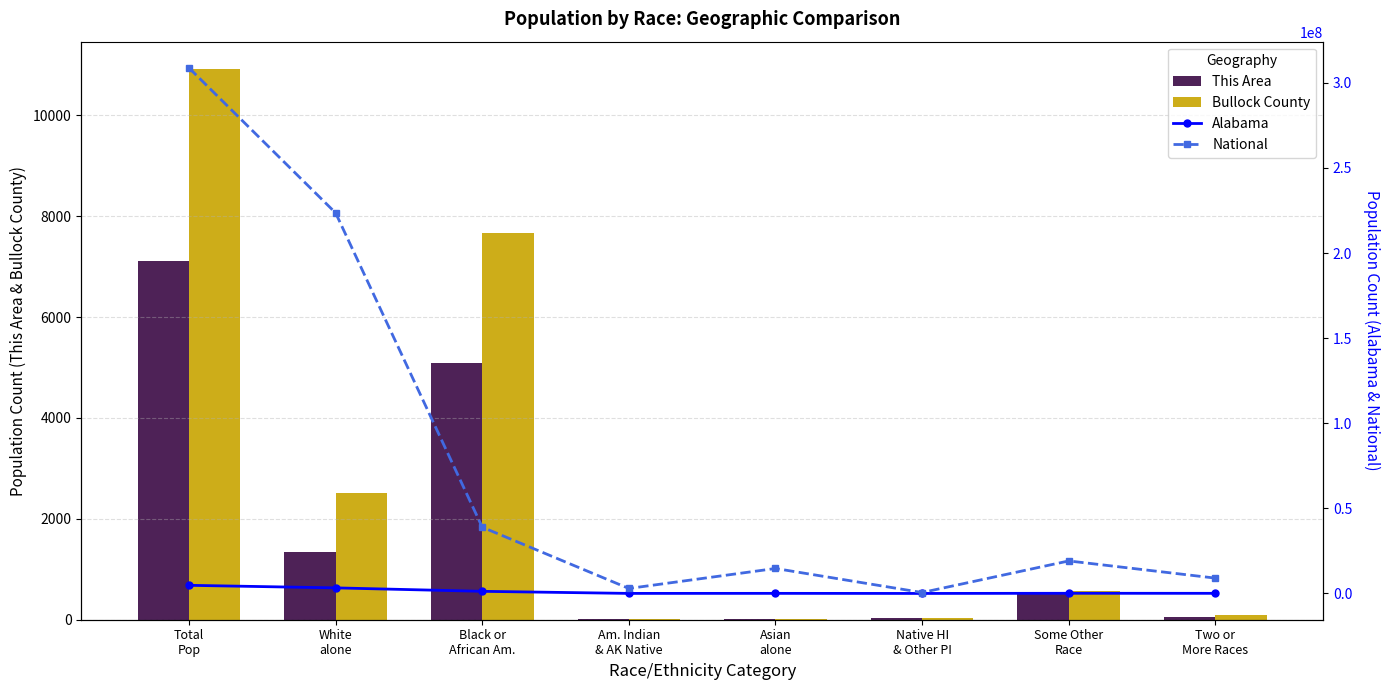

What is the sum of the This Area values at Total
Pop and Am. Indian
& AK Native?

7113